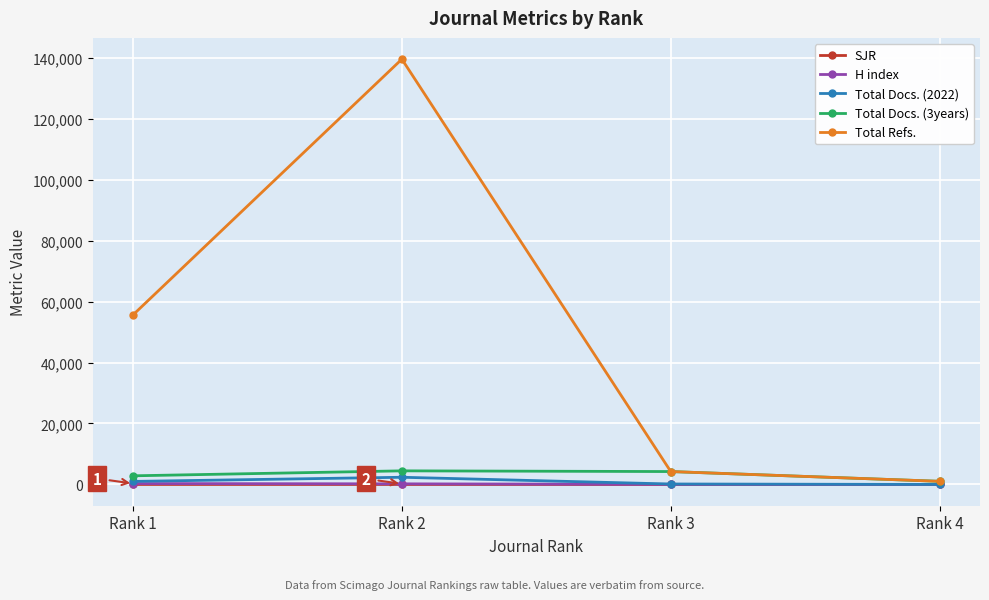

Is the value of Total Docs. (2022) at Rank 2 greater than the value of Total Refs. at Rank 2?

No